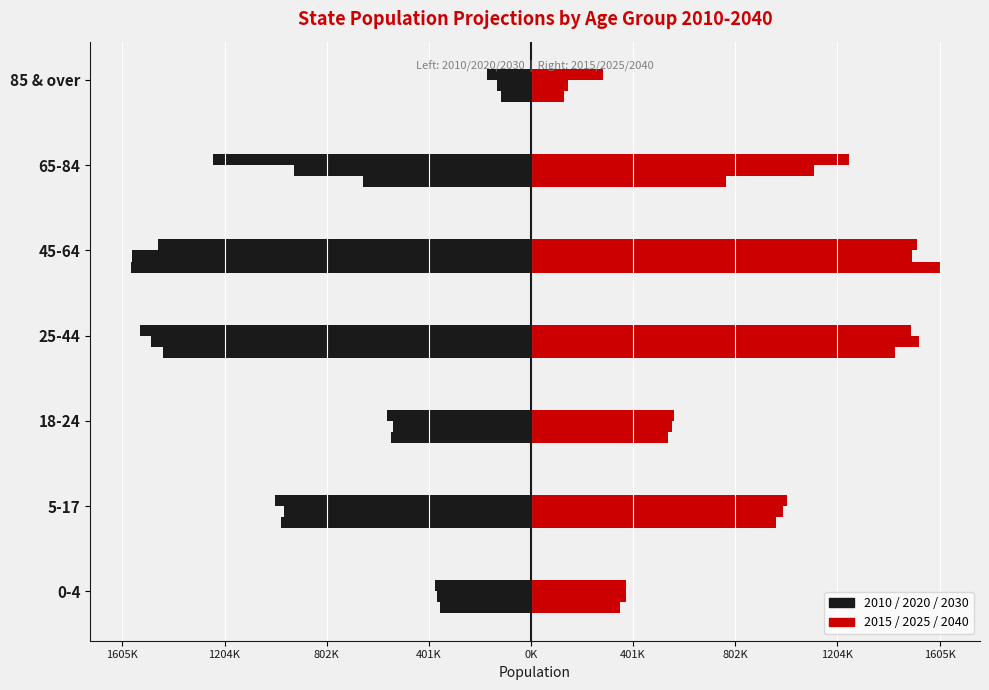

Reading left to right, what are all the values shown in this chart?

2010: -358443	-981049	-549256	-1447360	-1573564	-658809	-118505
2015: 348765	962660	538960	1431945	1605765	766095	128825
2020: -367375	-970995	-543630	-1492505	-1566645	-929800	-134130
2025: 374170	991840	555295	1526090	1498940	1111770	145745
2030: -378340	-1007395	-564005	-1537485	-1464365	-1251210	-173110
2040: 373940	1007370	563995	1493595	1517370	1251765	283600